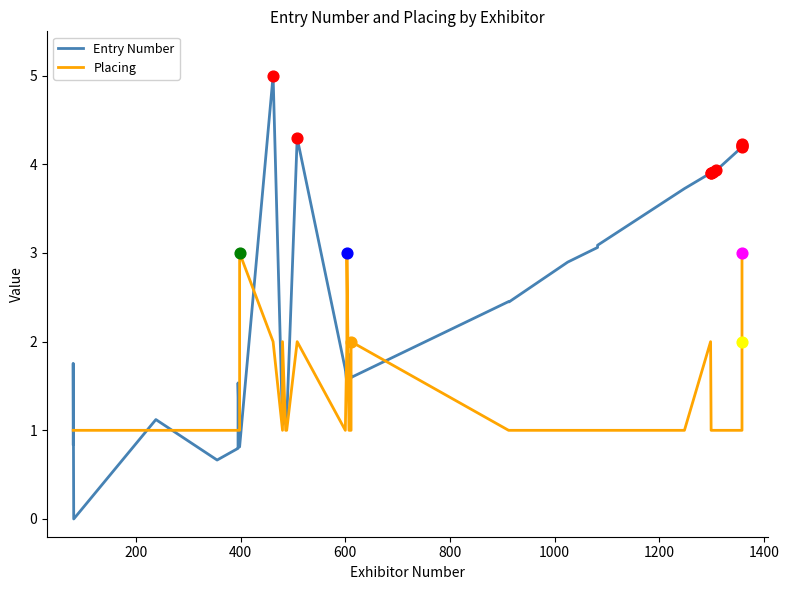

Is the value of Placing at 30 greater than the value of Entry Number at 26?

No